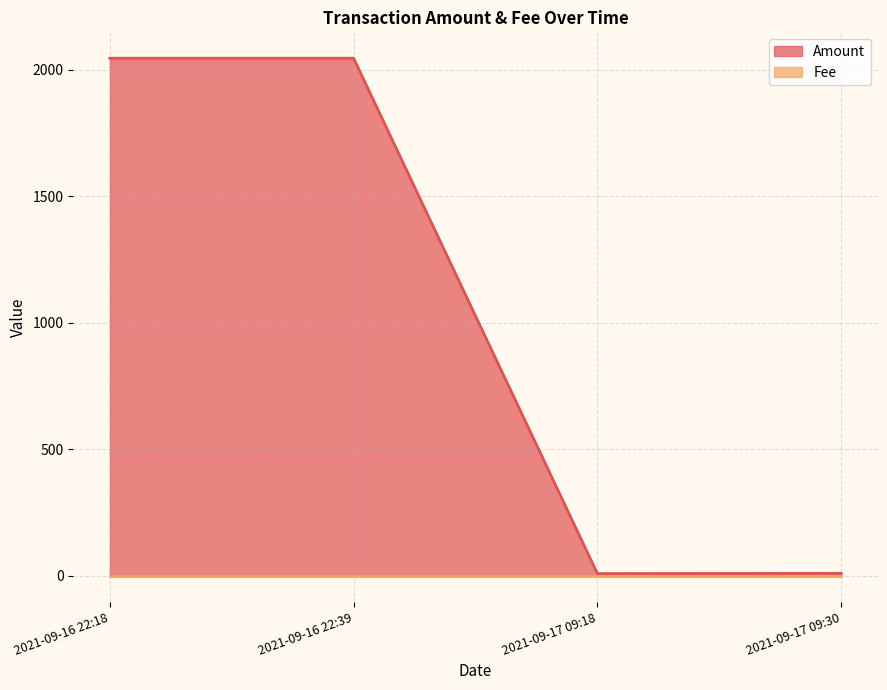

How many distinct data groups are displayed?

2